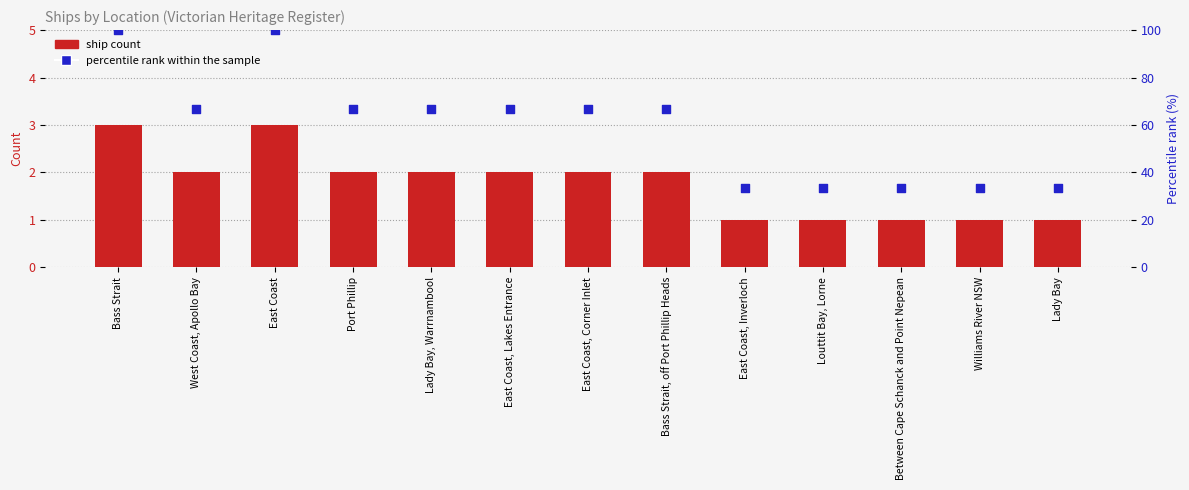

At how many categories does at least one series exceed 71?

2